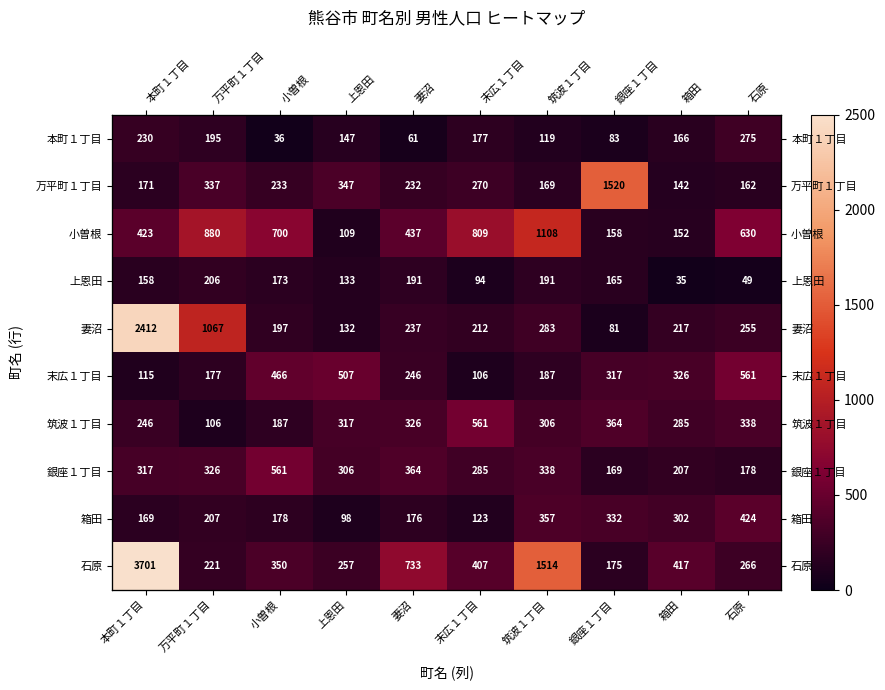

Rank the series at 石原 from lowest to highest value.

上恩田, 万平町１丁目, 銀座１丁目, 妻沼, 石原, 本町１丁目, 筑波１丁目, 箱田, 末広１丁目, 小曽根